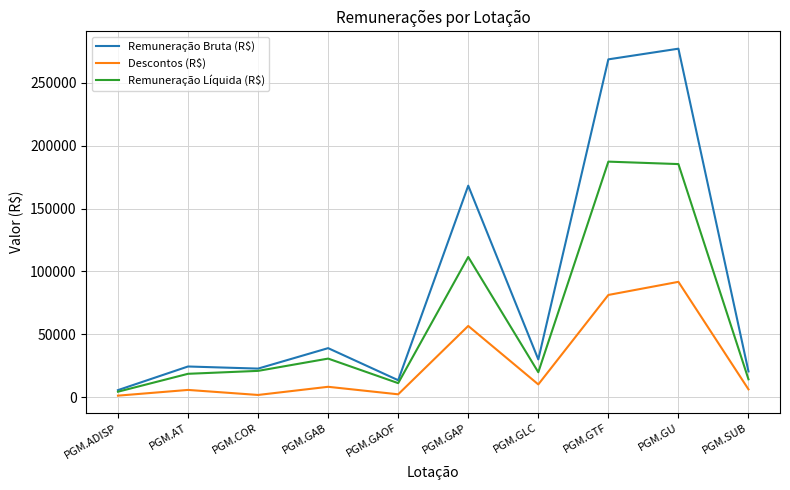

What is the sum of the Descontos (R$) values at PGM.GAOF and PGM.ADISP?

3590.4